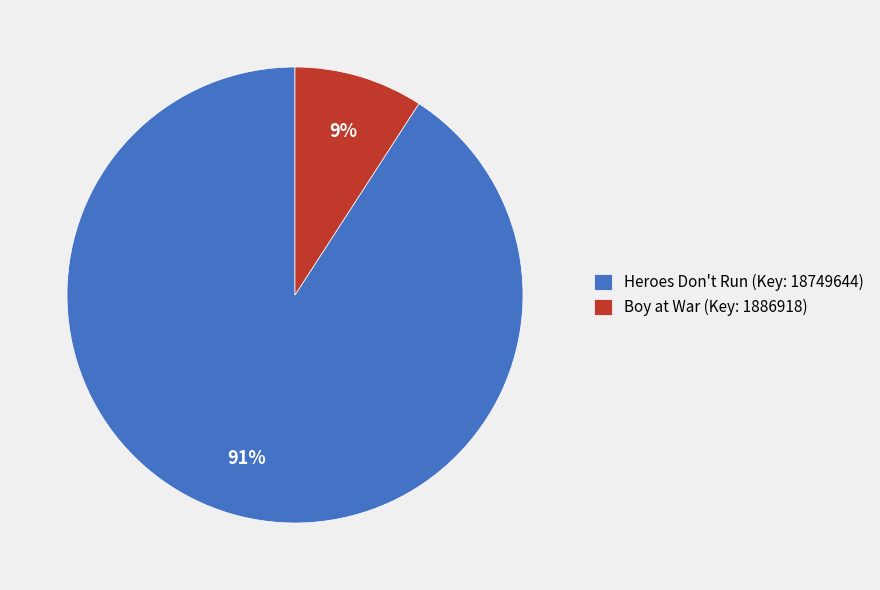

Between Heroes Don't Run (Key: 18749644) and Boy at War (Key: 1886918), which is larger?

Heroes Don't Run (Key: 18749644)